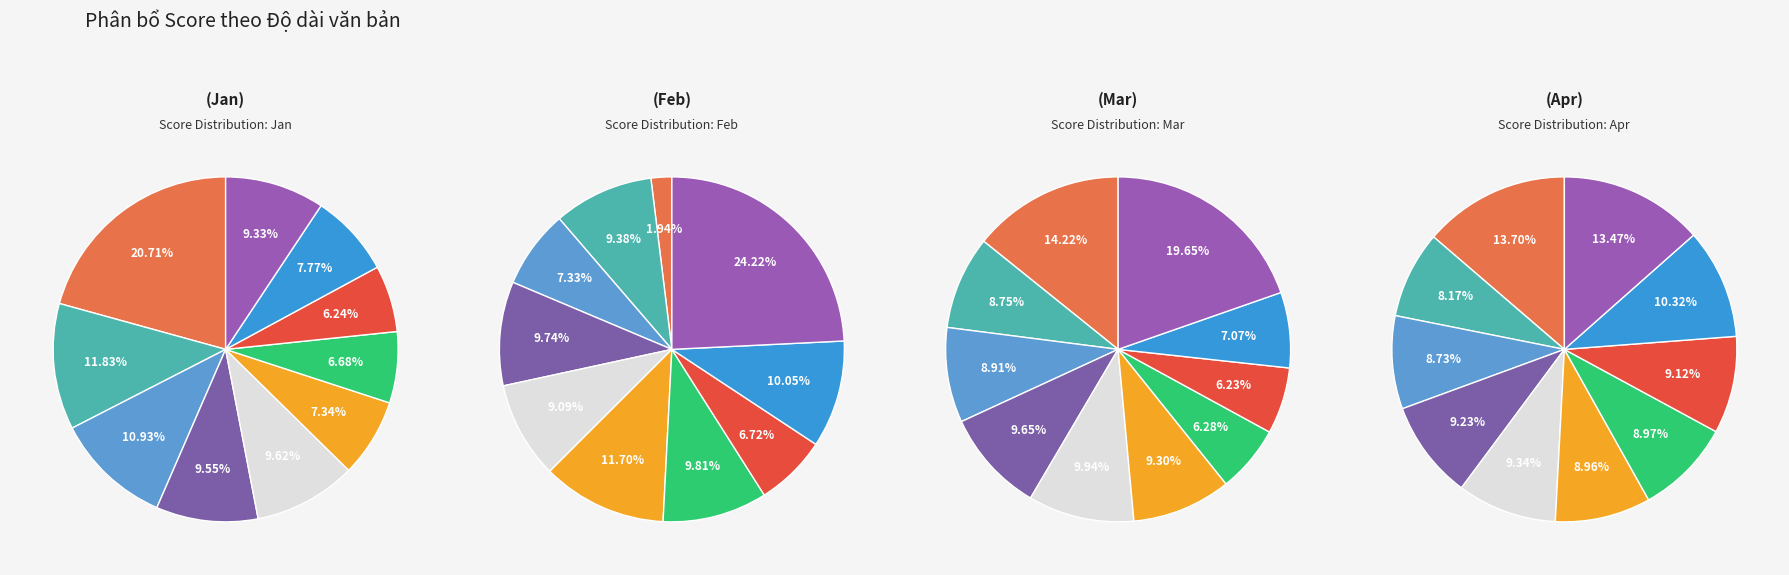

Does feb_values represent more than half of the total?

No